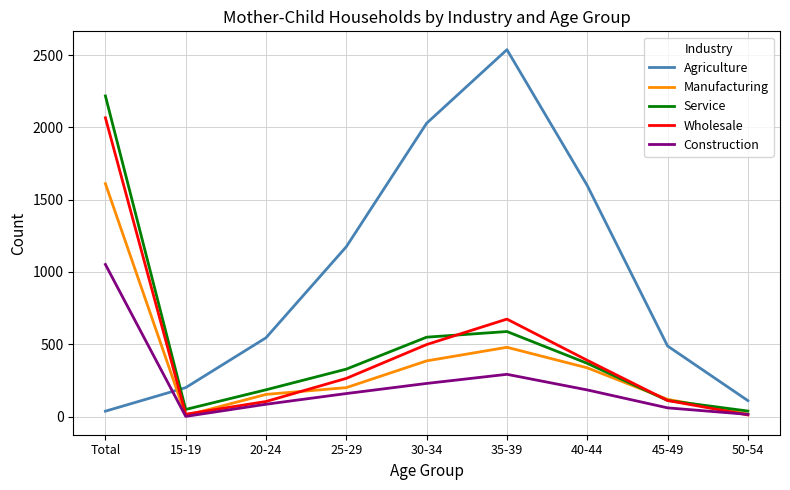

True or false: Agriculture has more than 2 points higher than both neighbors.

False